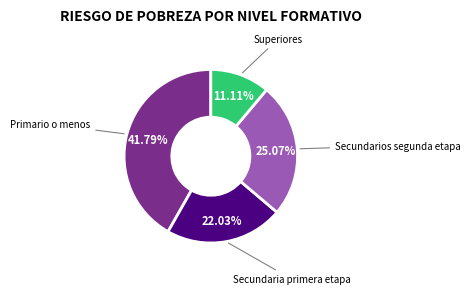

Is it true that Secundaria primera etapa is 22% of the pie?

True